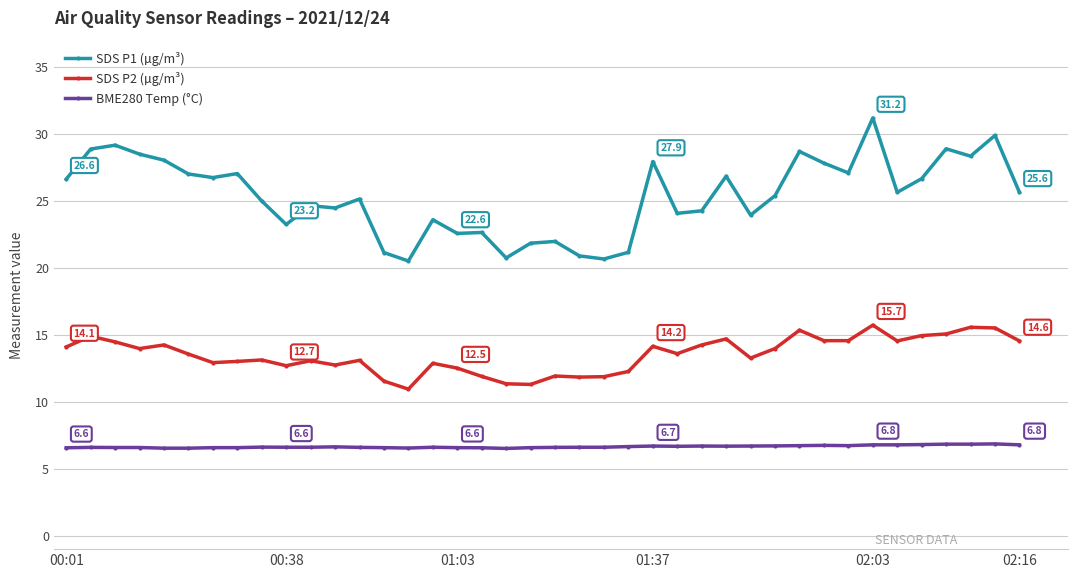

Does the chart display data point markers on the line(s)?

Yes